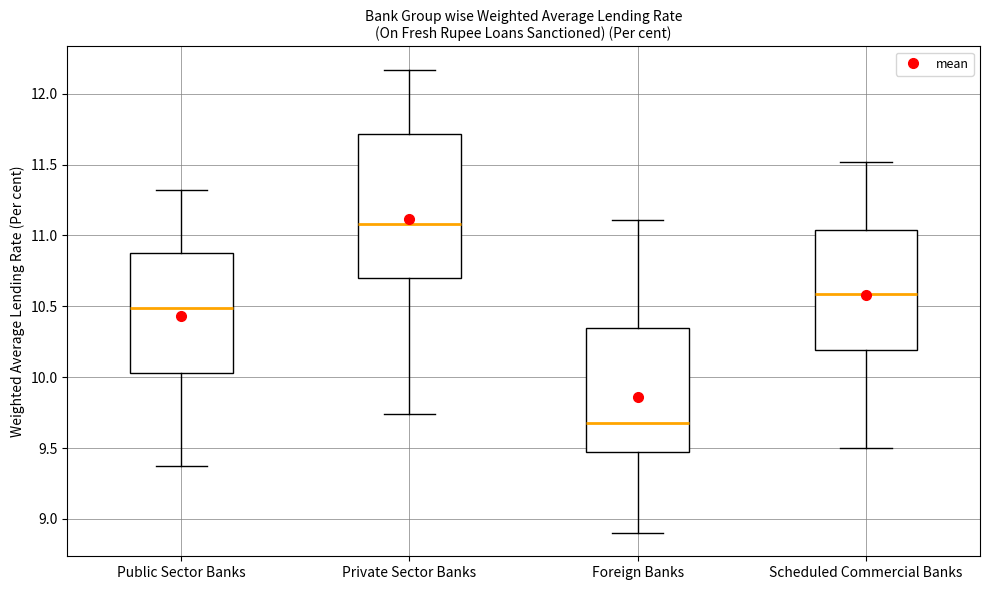

Reading left to right, transcribe this box plot: for each box, give where its median line is, the range the box spans, and where its two whiskers end, as read against the y-axis. The values are not printed on the chart, so give them approximately, as read against the axis.

Public Sector Banks: median 10.50, box 10.05 to 10.90, whiskers 9.35 to 11.30
Private Sector Banks: median 11.10, box 10.70 to 11.70, whiskers 9.75 to 12.15
Foreign Banks: median 9.70, box 9.45 to 10.35, whiskers 8.90 to 11.10
Scheduled Commercial Banks: median 10.60, box 10.20 to 11.05, whiskers 9.50 to 11.50